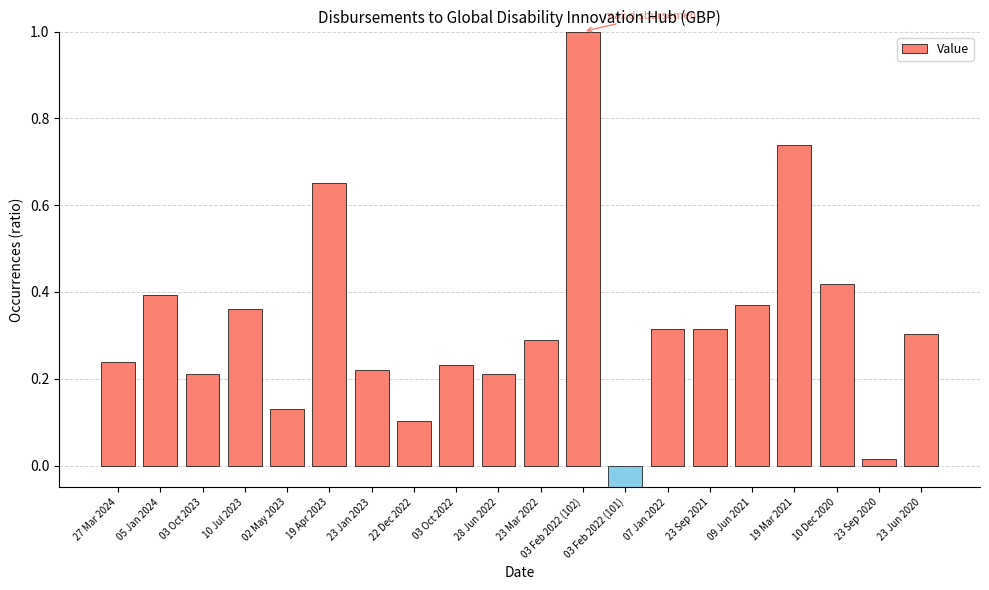

Rank the categories by value from highest to lowest.

03 Feb 2022 (102), 19 Mar 2021, 19 Apr 2023, 10 Dec 2020, 05 Jan 2024, 09 Jun 2021, 10 Jul 2023, 23 Sep 2021, 07 Jan 2022, 23 Jun 2020, 23 Mar 2022, 27 Mar 2024, 03 Oct 2022, 23 Jan 2023, 03 Oct 2023, 28 Jun 2022, 02 May 2023, 22 Dec 2022, 23 Sep 2020, 03 Feb 2022 (101)